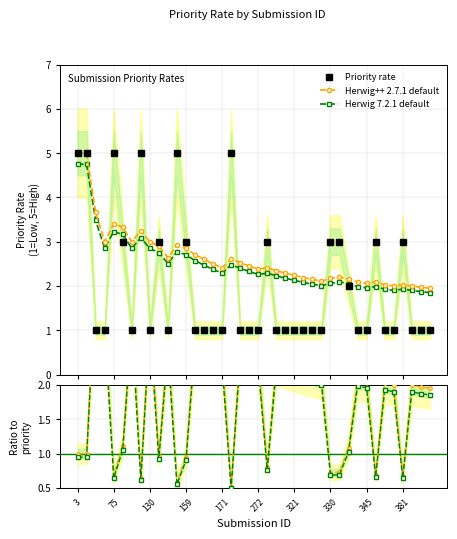

Where does the Herwig 7.2.1 default series first go above 2?

3